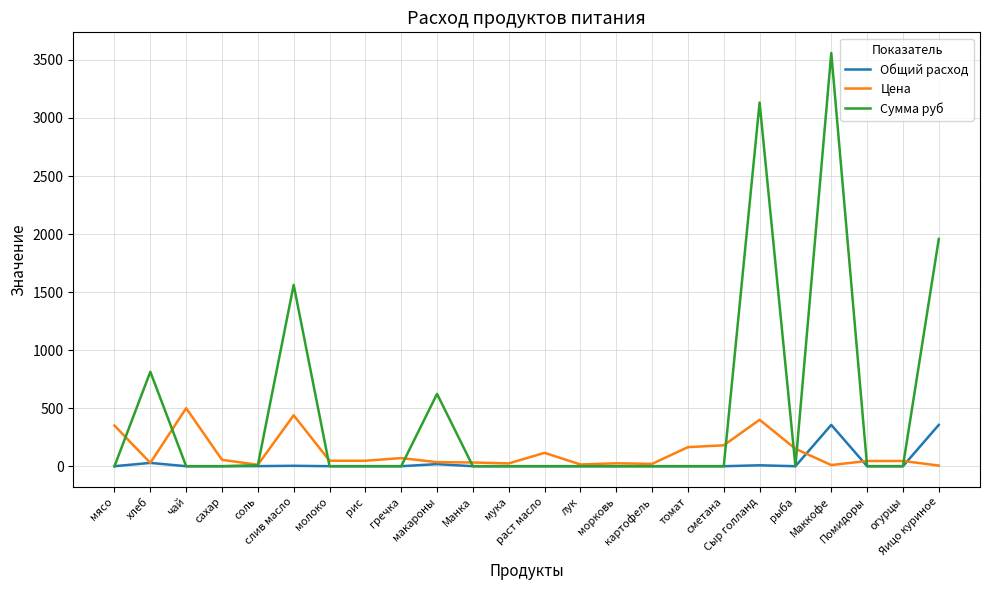

Is it true that Цена equals 164.3 at томат?

True